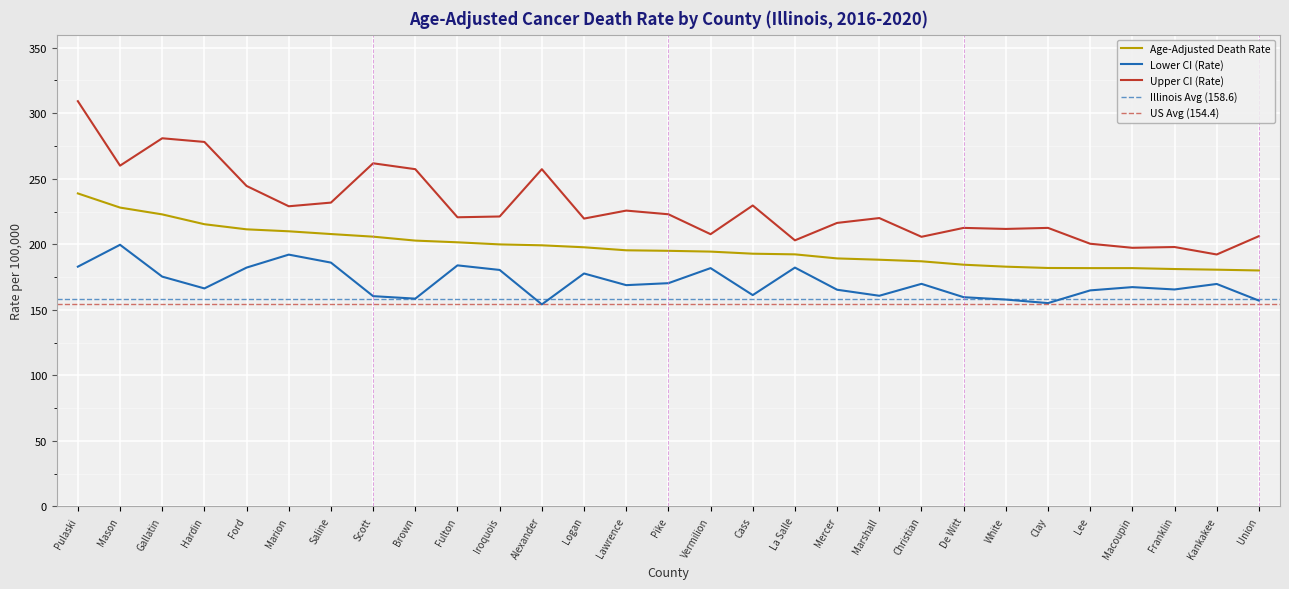

What is the sum of all Lower CI (Rate) values?

4956.3